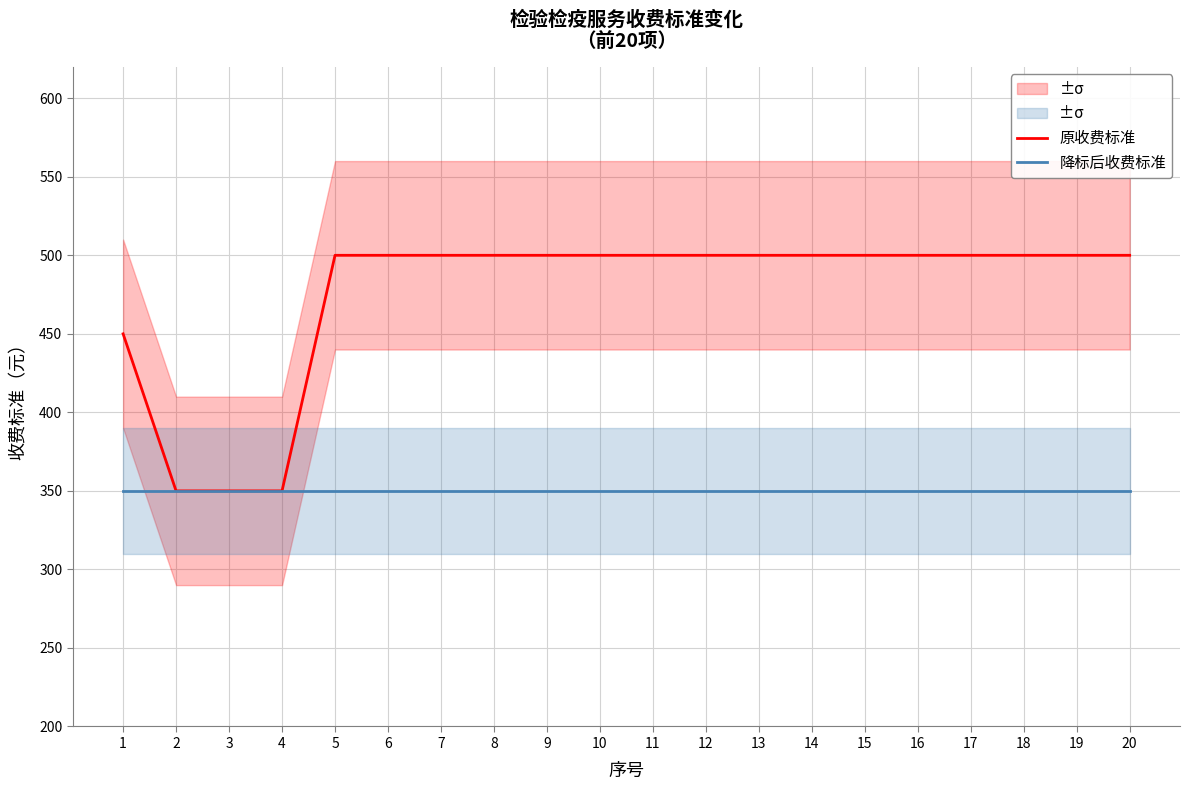

How many lines are shown in the chart?

2